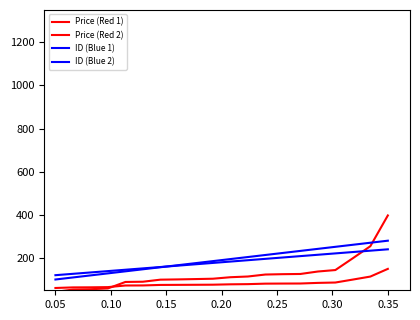

What is the difference between the maximum and minimum values in the Price (Red 2) series?

88.6